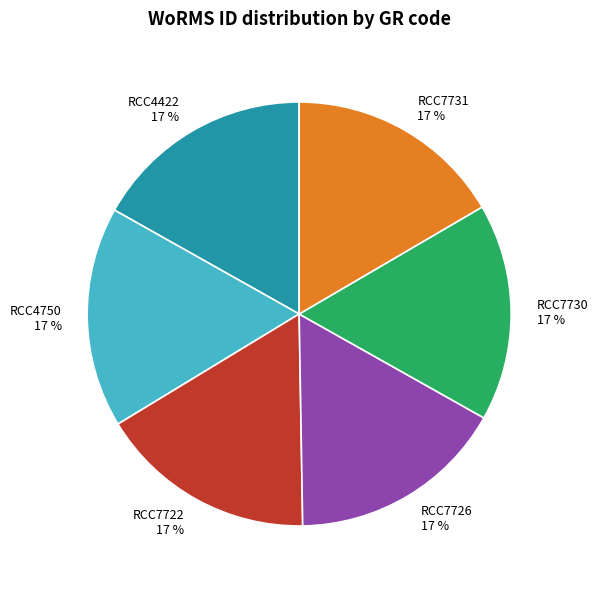

To the nearest percent, what percentage of the pie is RCC4422?

17%